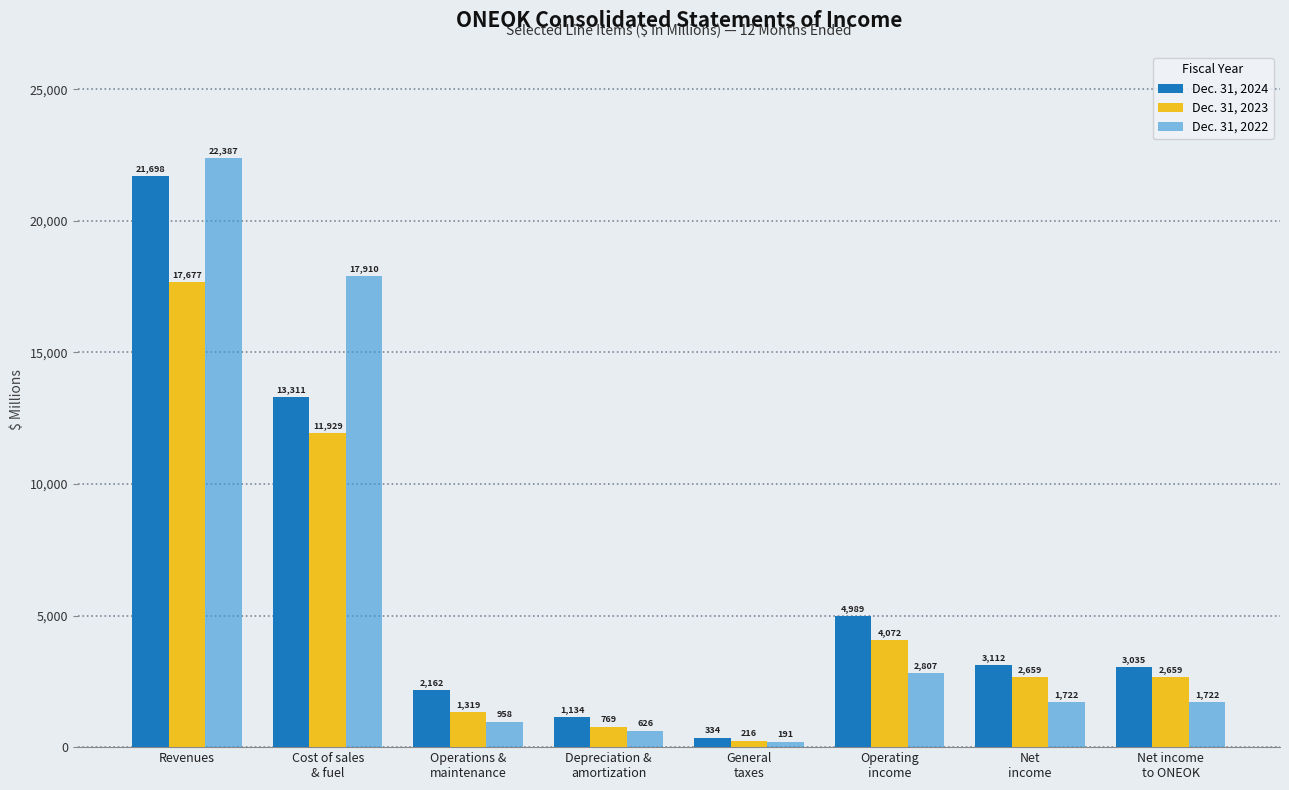

Which series has the widest spread of values?

Dec. 31, 2022